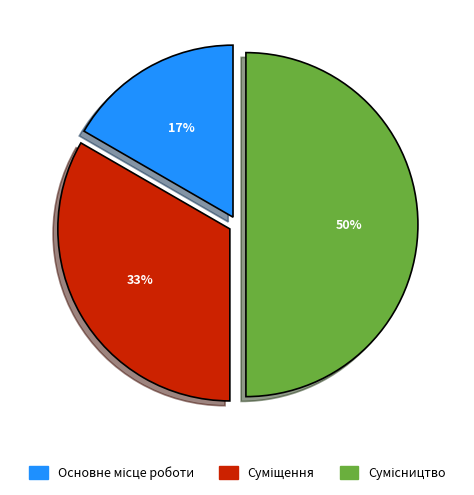

To the nearest percent, what is the difference between the largest and smallest slice percentages?

33%